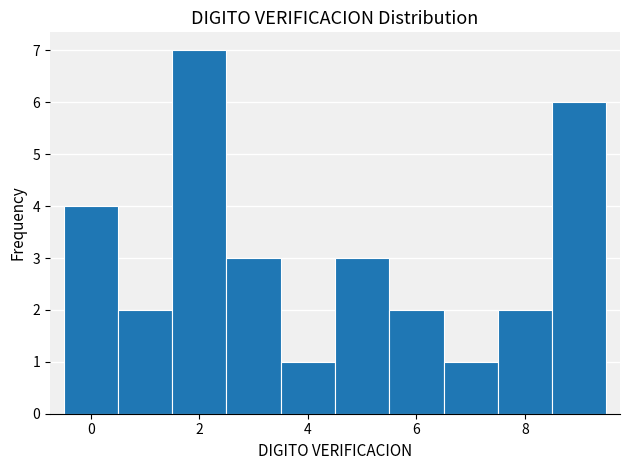

Reading left to right, transcribe this chart: for each bar, give the range it covers on the x-axis and its height. Neither the bar edges nor the heights are printed on the chart, so give them approximately, as read against the axes.

-0.5 to 0.5: 4
0.5 to 1.5: 2
1.5 to 2.5: 7
2.5 to 3.5: 3
3.5 to 4.5: 1
4.5 to 5.5: 3
5.5 to 6.5: 2
6.5 to 7.5: 1
7.5 to 8.5: 2
8.5 to 9.5: 6